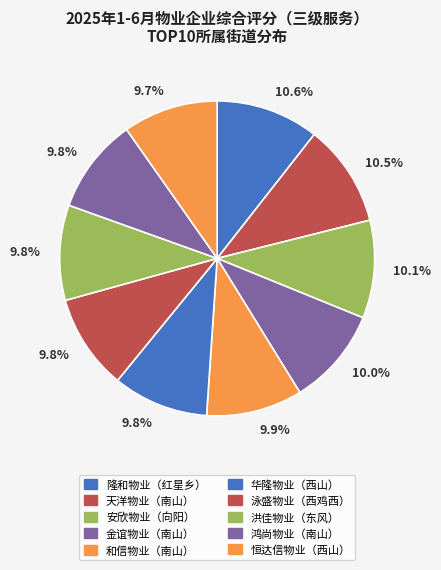

How many segments does this pie chart have?

10